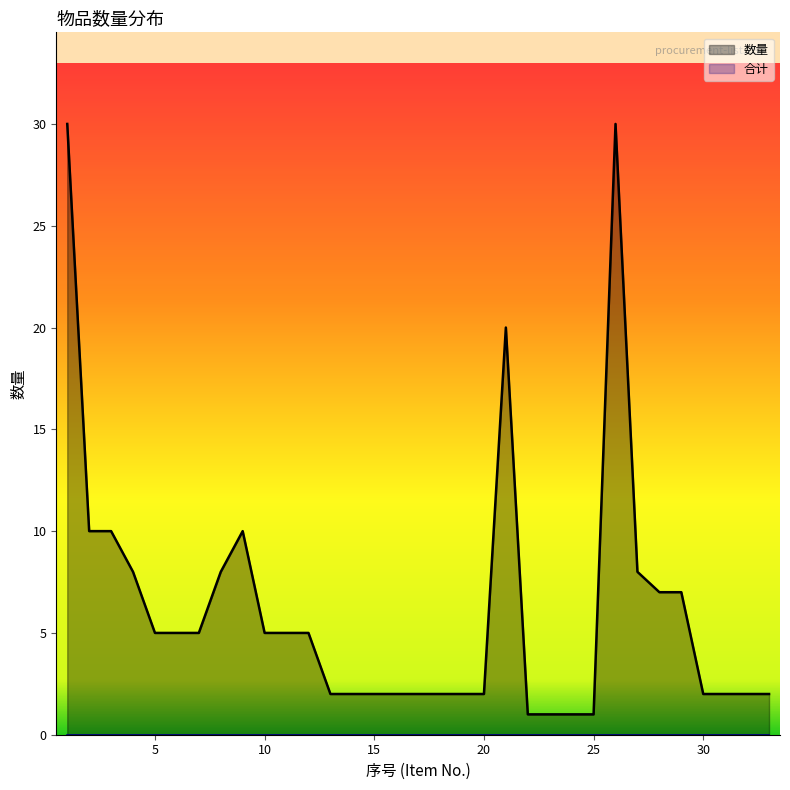

True or false: the data has more than 0 interior local peaks.

True